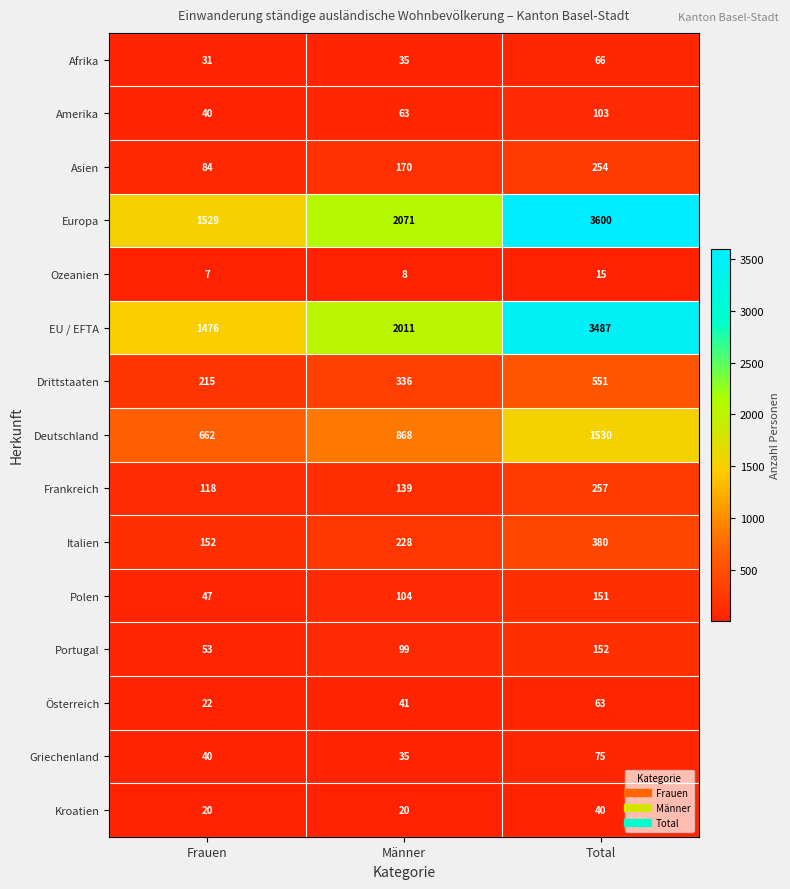

What is the approximate value of EU / EFTA at Männer, to the nearest 50?

2000